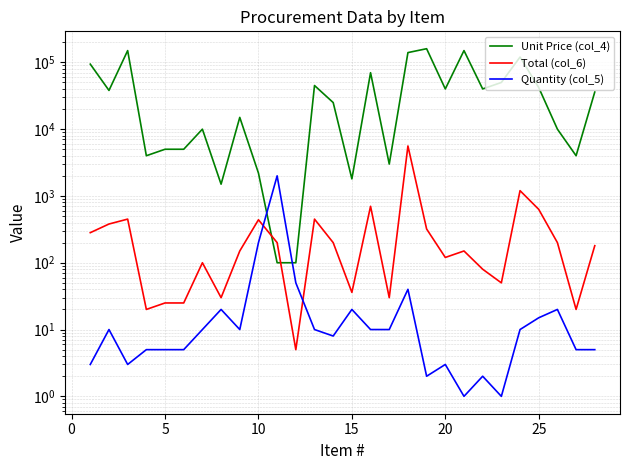

Count the number of categories in the chart.

28